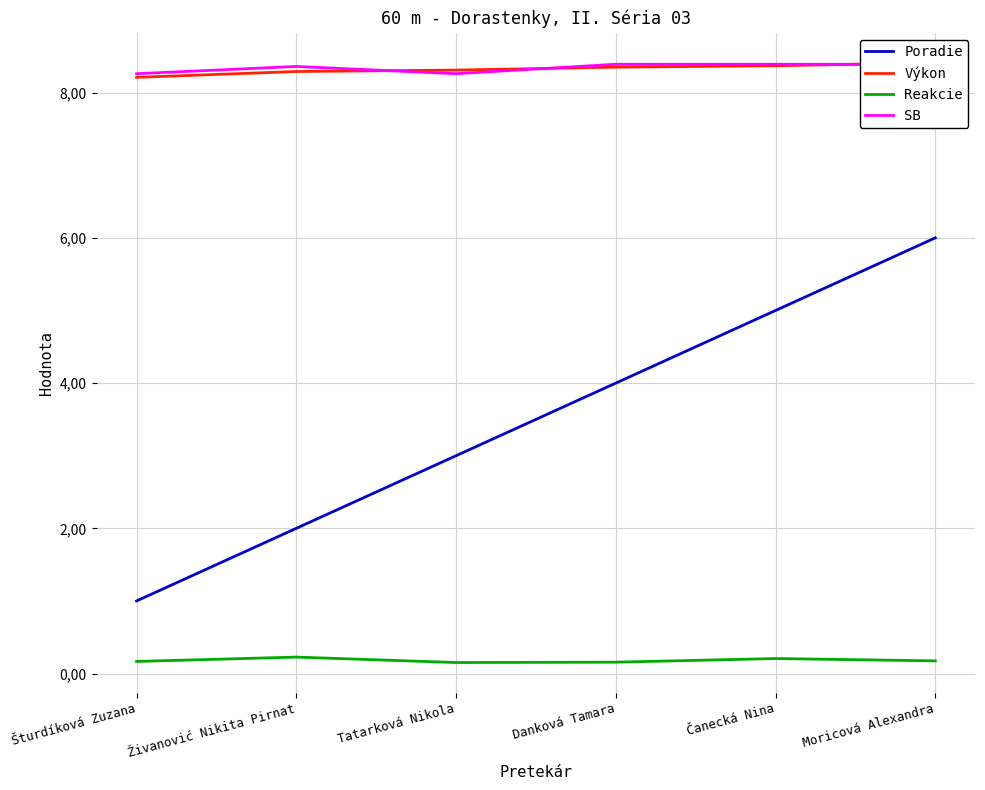

What is the label of the 3rd point from the left?

Tatarková Nikola